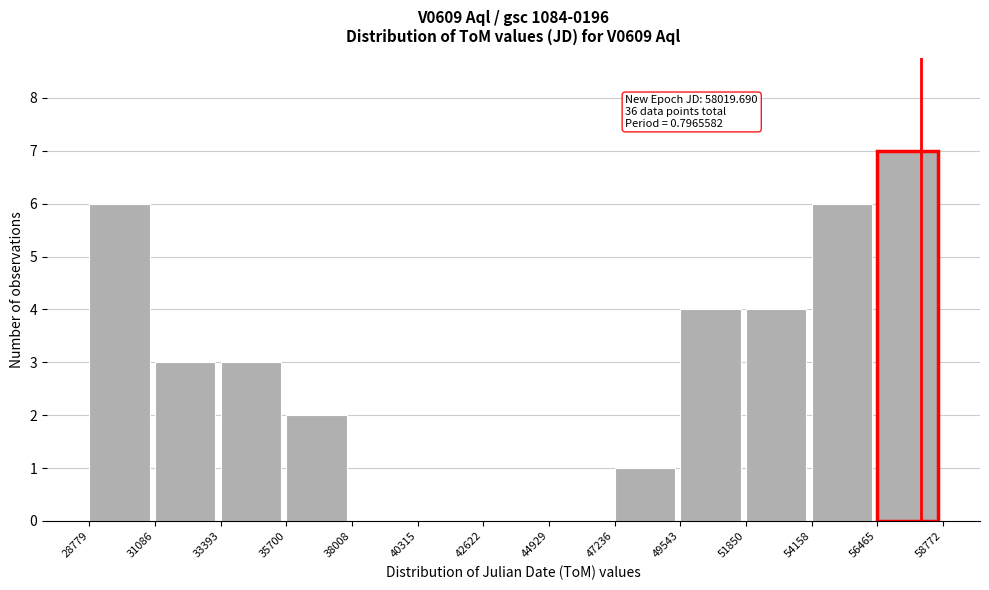

Over which range of the x-axis is the bar tallest?

56465 to 58772